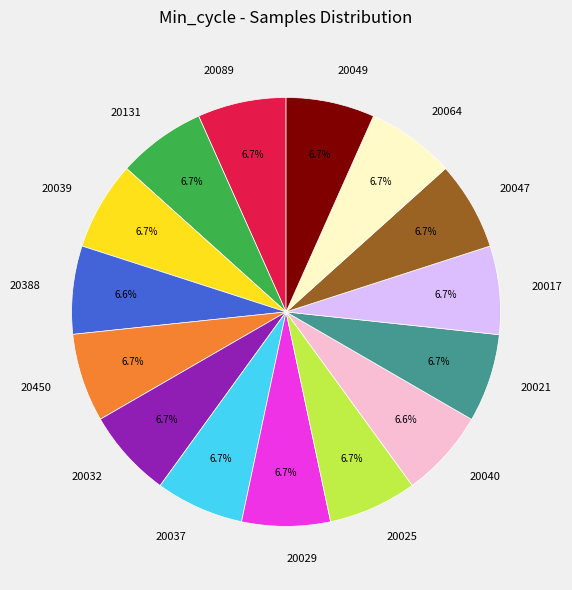

Is it true that 20089 is 1% of the pie?

False